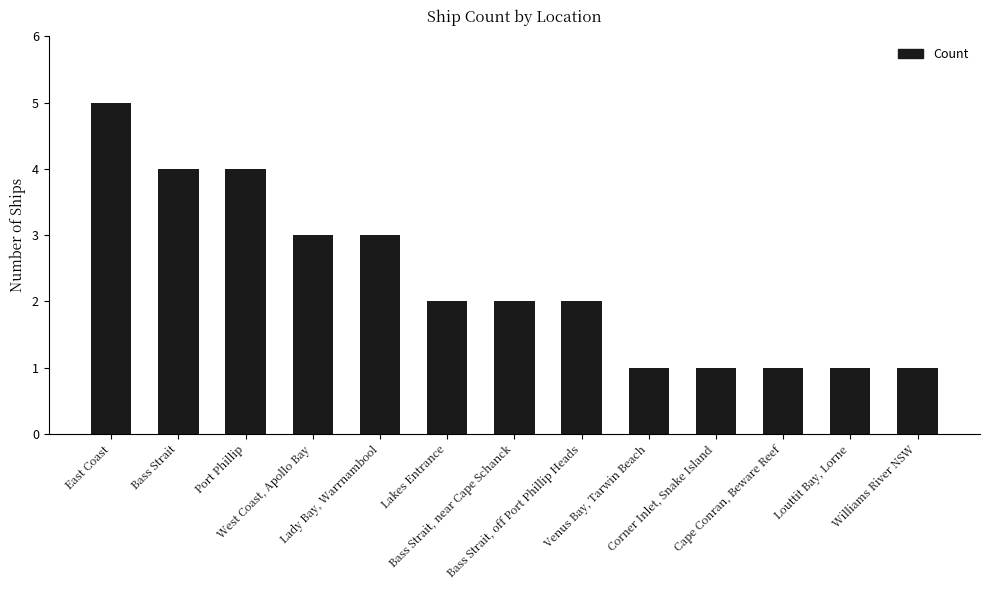

What is the difference between the second highest and minimum values?

3